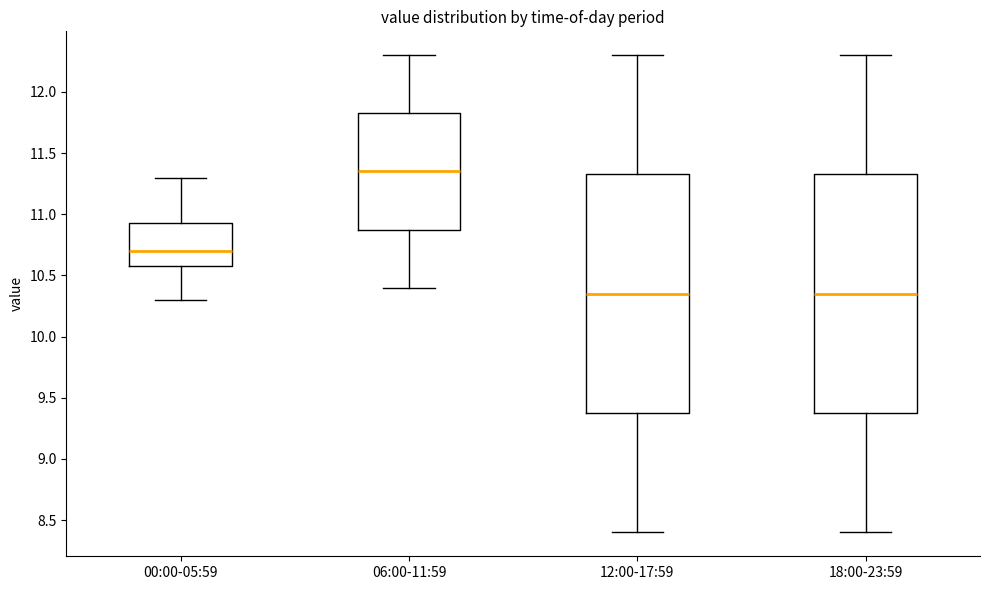

Reading left to right, transcribe this box plot: for each box, give where its median line is, the range the box spans, and where its two whiskers end, as read against the y-axis. The values are not printed on the chart, so give them approximately, as read against the axis.

00:00-05:59: median 10.70, box 10.60 to 10.95, whiskers 10.30 to 11.30
06:00-11:59: median 11.35, box 10.90 to 11.85, whiskers 10.40 to 12.30
12:00-17:59: median 10.35, box 9.40 to 11.35, whiskers 8.40 to 12.30
18:00-23:59: median 10.35, box 9.40 to 11.35, whiskers 8.40 to 12.30